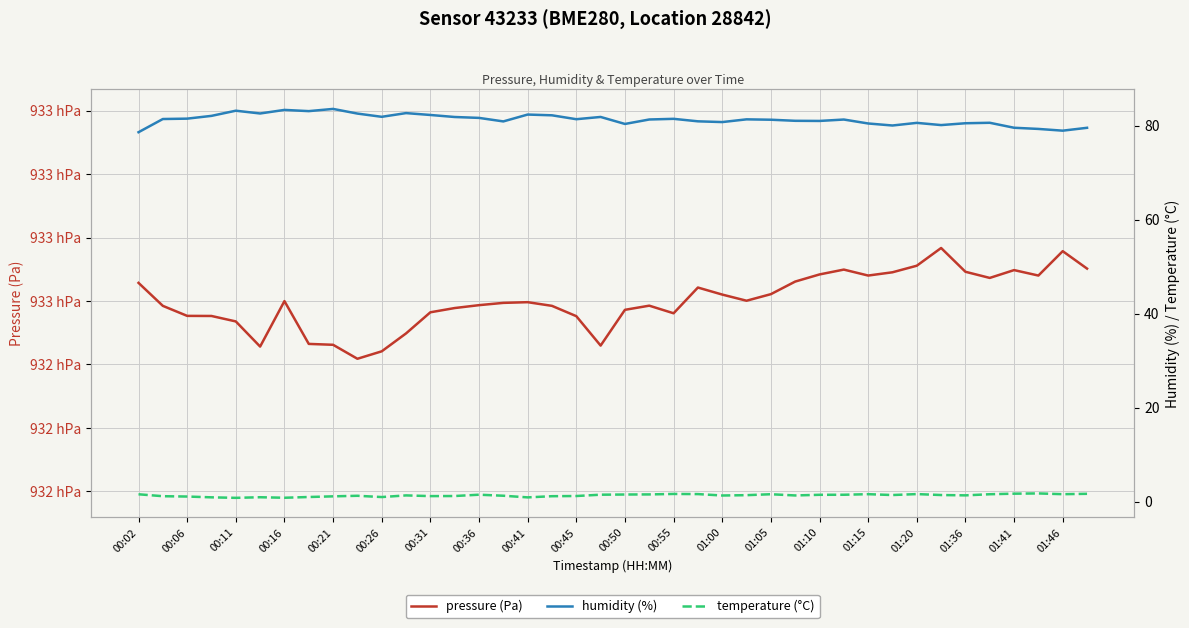

At which category does the chart reach its minimum across all series?

00:11